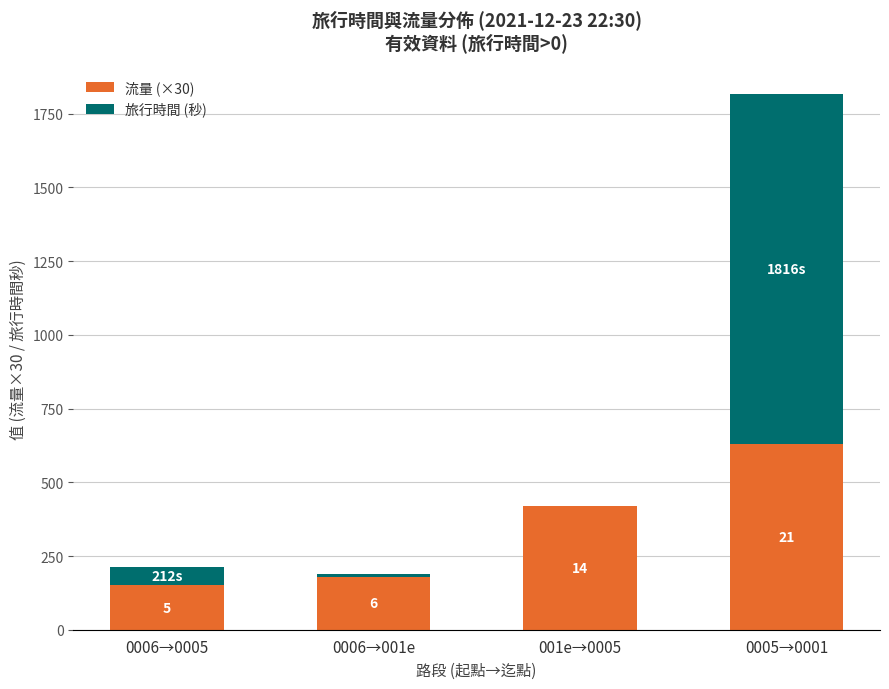

List the series in order of their peak value, lowest first.

流量 (×30), 旅行時間 (秒)